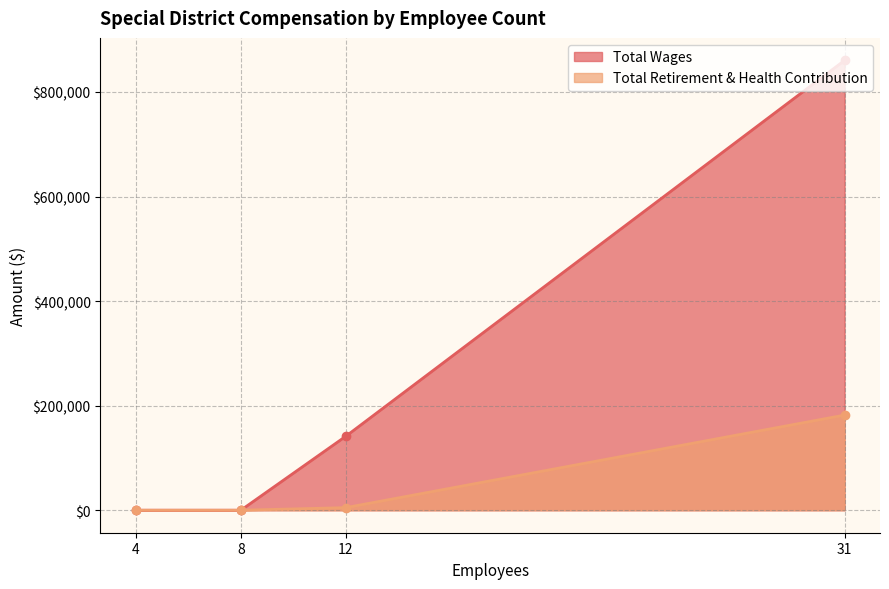

What is the total value across all series at 12?

146521